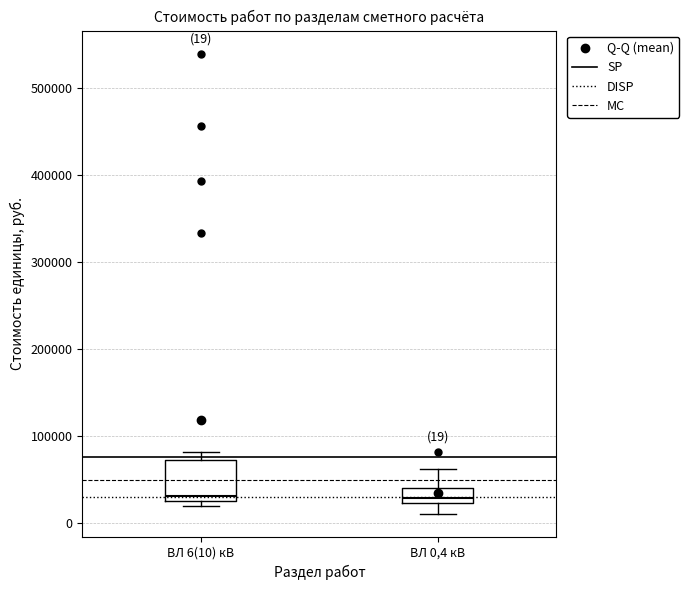

Comparing the boxes themselves (not the whiskers), which one is the tallest?

ВЛ 6(10) кВ